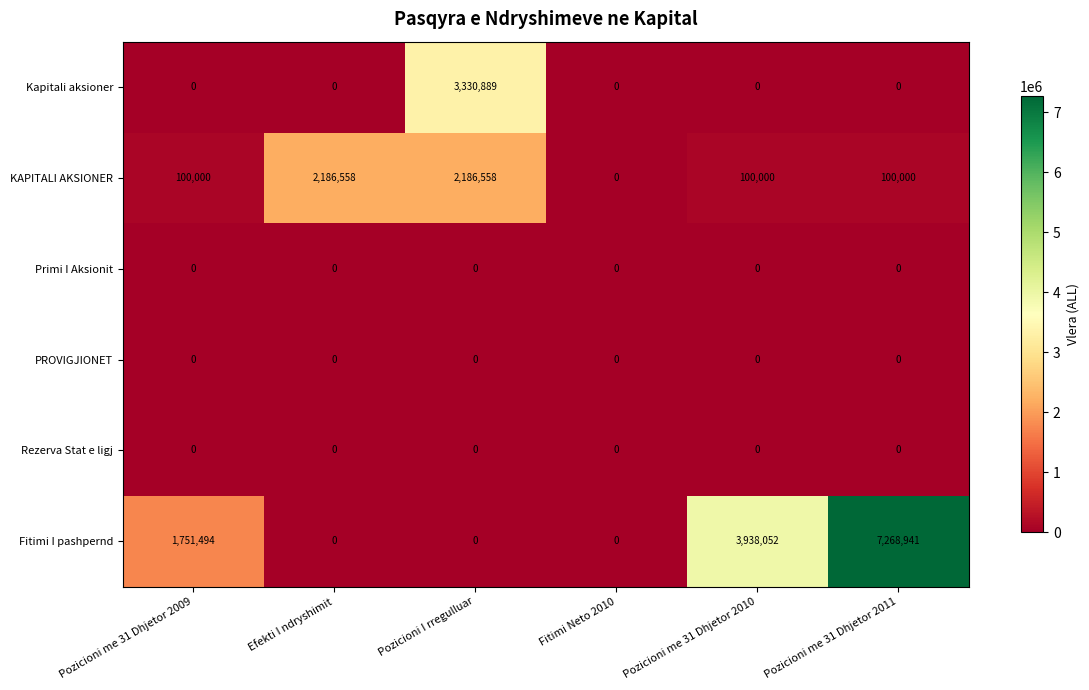

Between Pozicioni me 31 Dhjetor 2009 and Fitimi Neto 2010, which series saw the biggest shift?

Fitimi I pashpernd